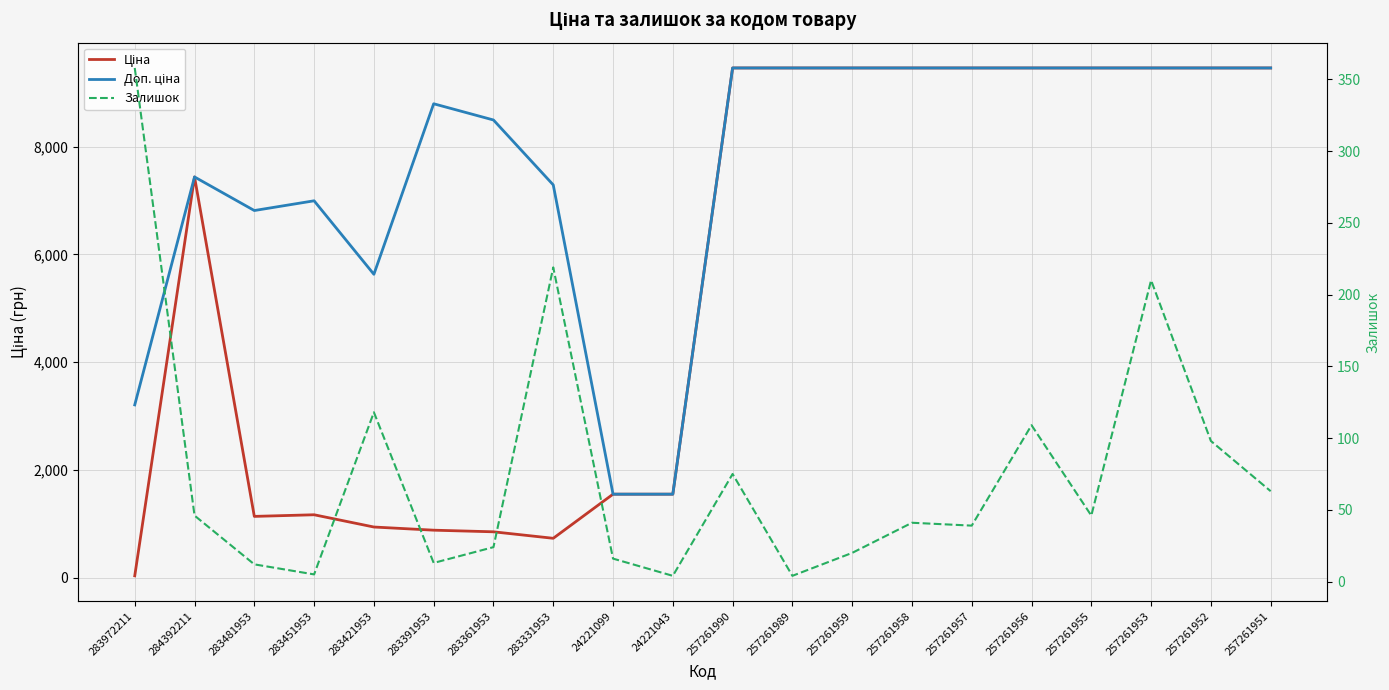

What is the sum of all Ціна values?

110849.4